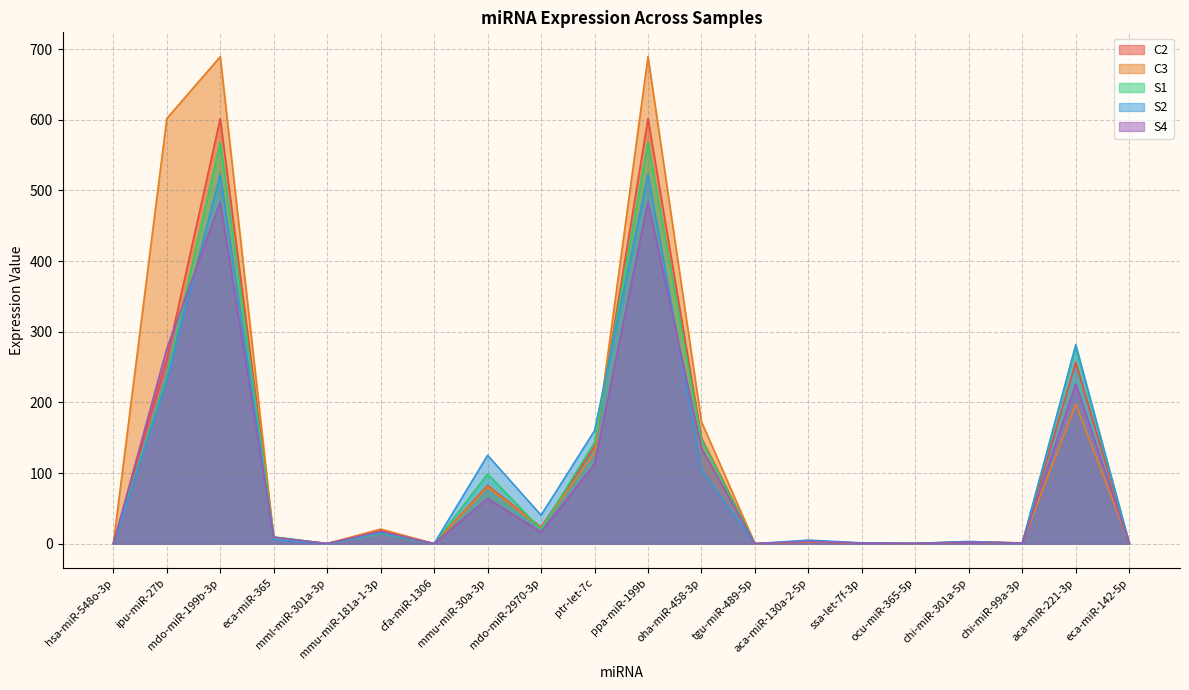

Which label corresponds to the smallest value in the chart?

hsa-miR-548o-3p